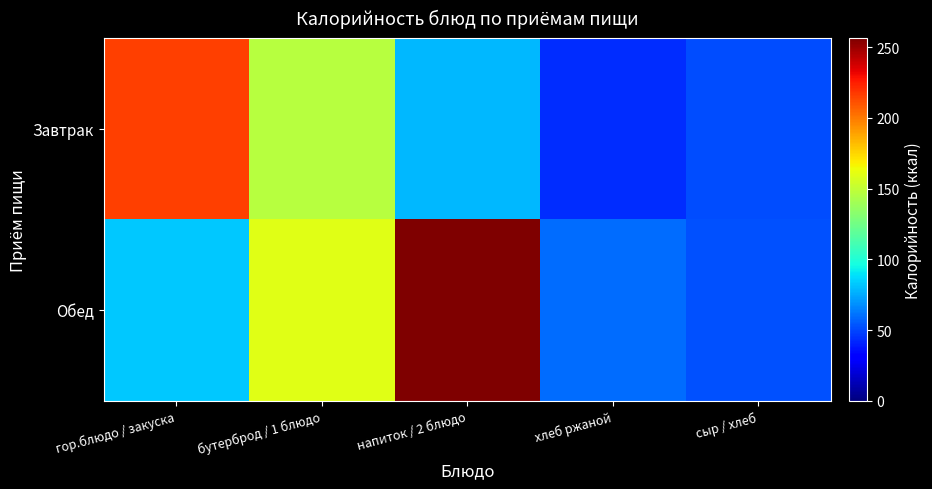

What is the greatest value displayed?

256.4